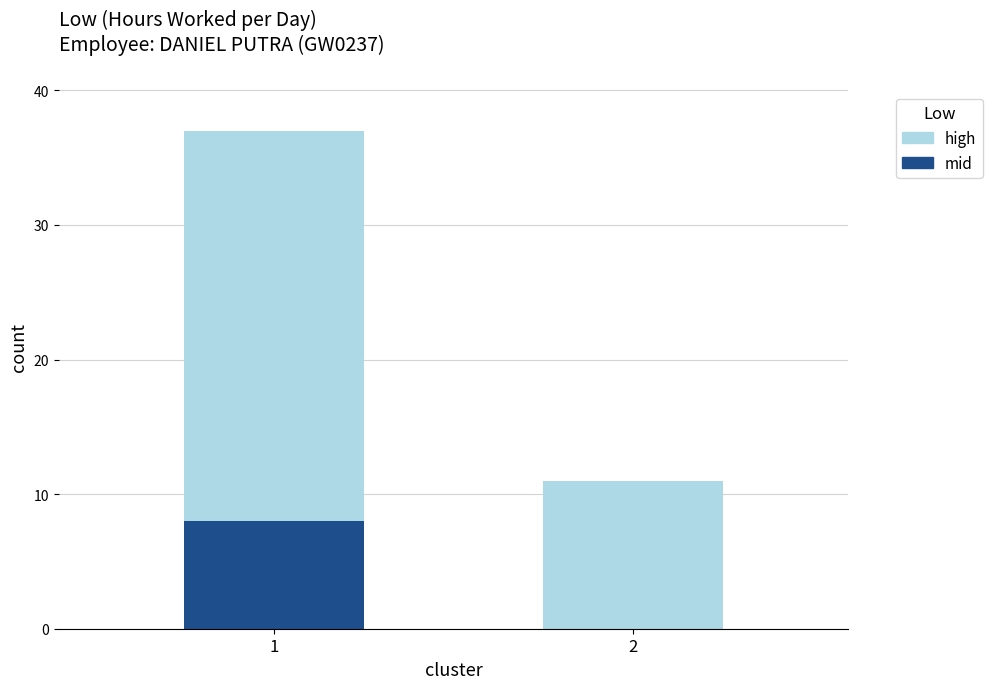

Read the mid value at 1.

8